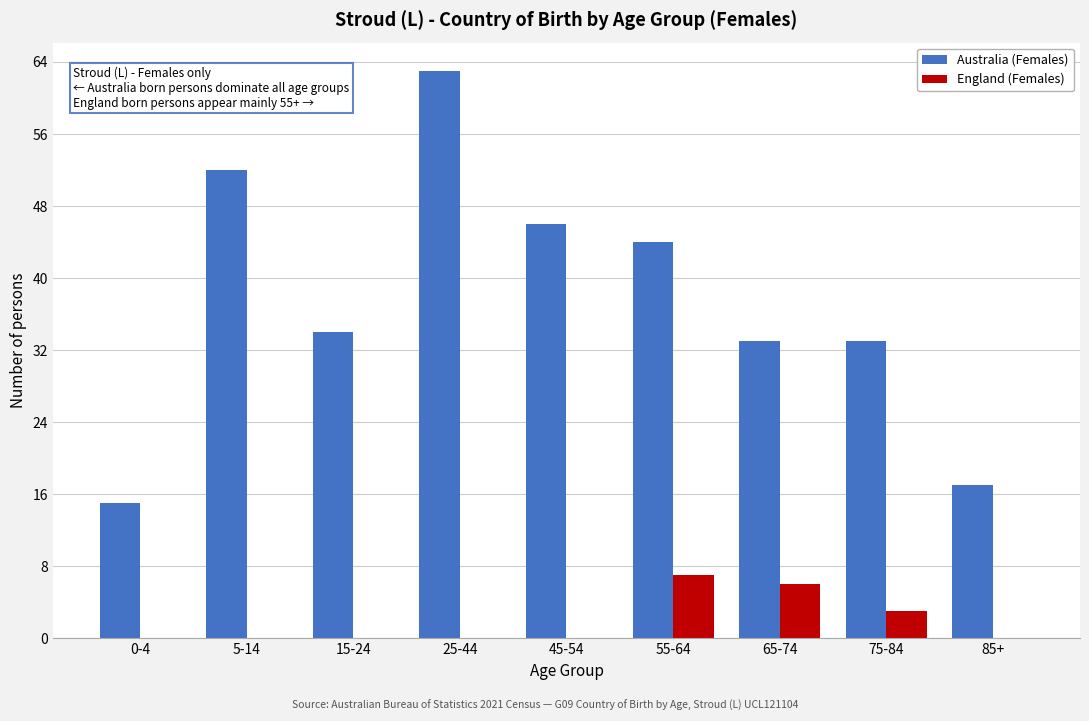

Reading left to right, transcribe all the data shown in this chart.

Australia (Females): 0-4=15	5-14=52	15-24=34	25-44=63	45-54=46	55-64=44	65-74=33	75-84=33	85+=17
England (Females): 0-4=0	5-14=0	15-24=0	25-44=0	45-54=0	55-64=7	65-74=6	75-84=3	85+=0